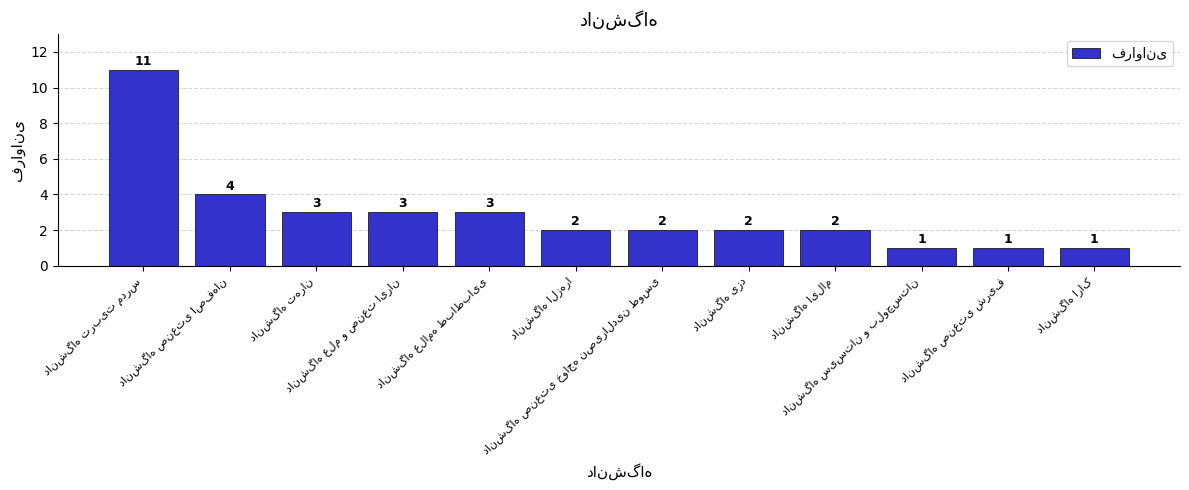

Does the chart contain stacked bars?

No